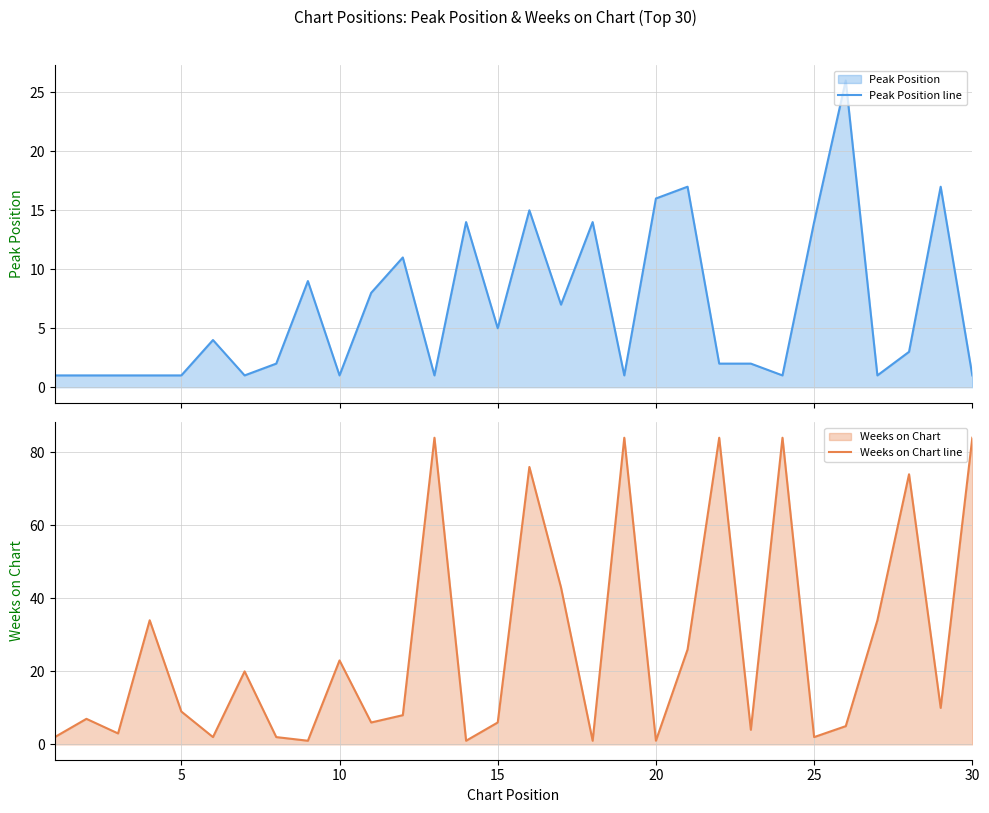

What is the sum of all Peak Position line values?

198